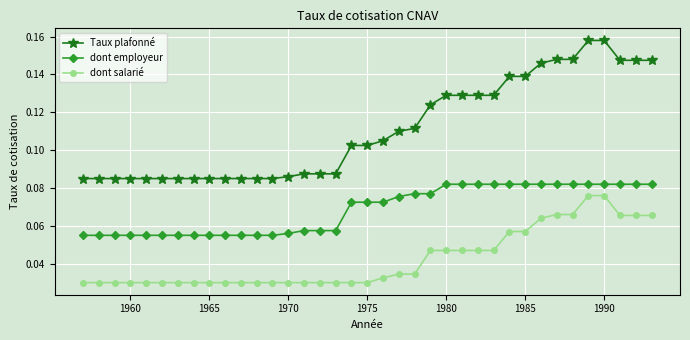

Count the dont employeur values in the range 0 to 1.

37